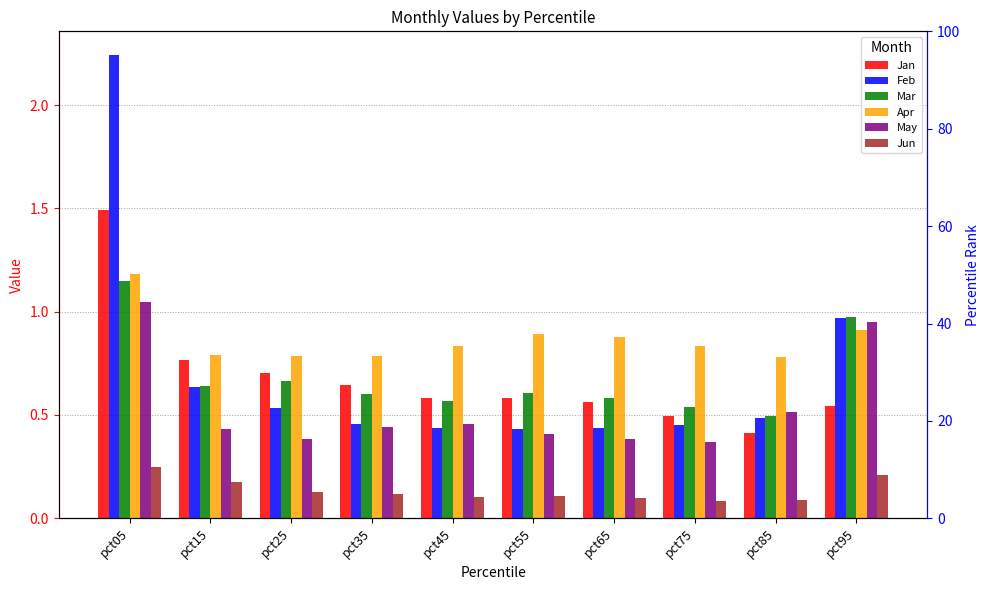

What is the difference between the maximum and minimum values in the Feb series?

1.8